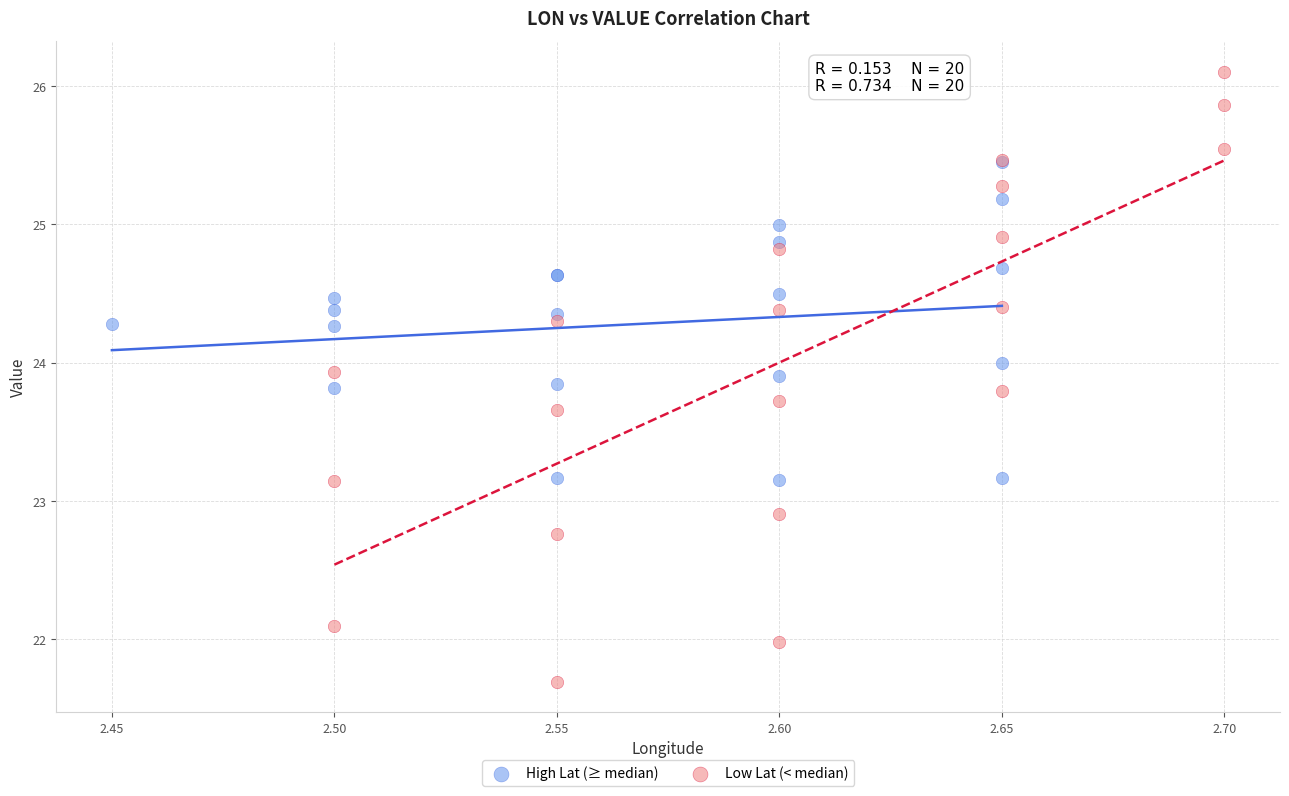

Which series contains the lowest Y value?

Low Lat (< median)